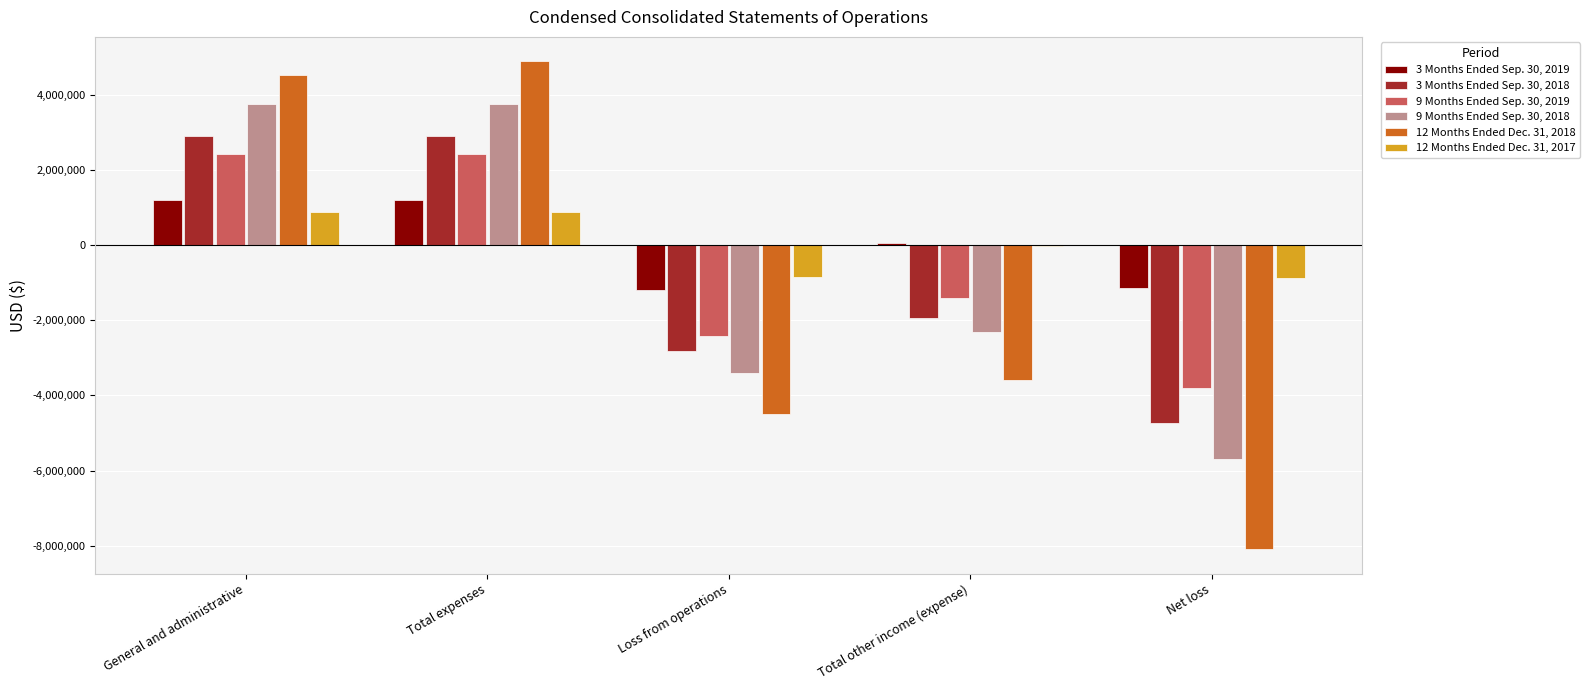

Which label corresponds to the largest value in the chart?

Total expenses